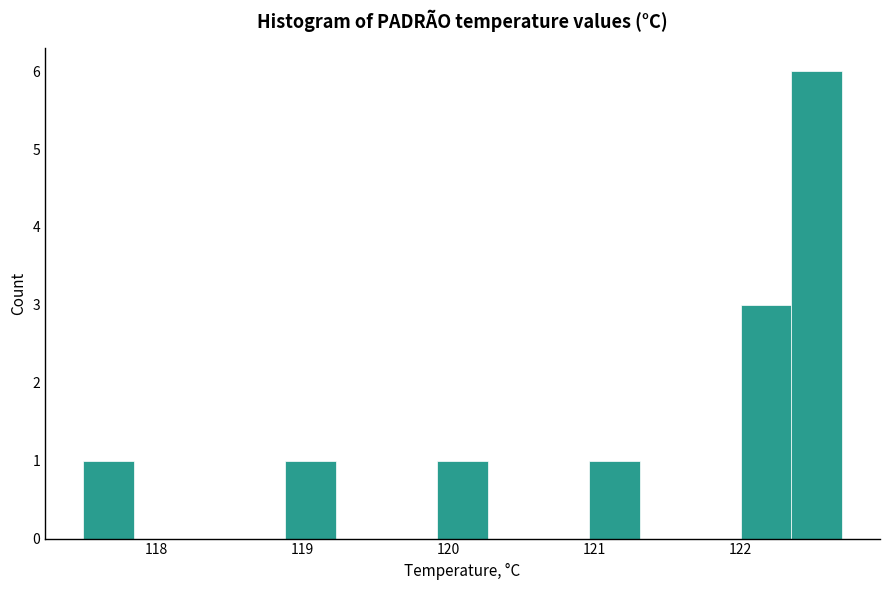

Around what value on the x-axis is the tallest bar? Give the approximate position of its centre, as read against the axis.

122.5